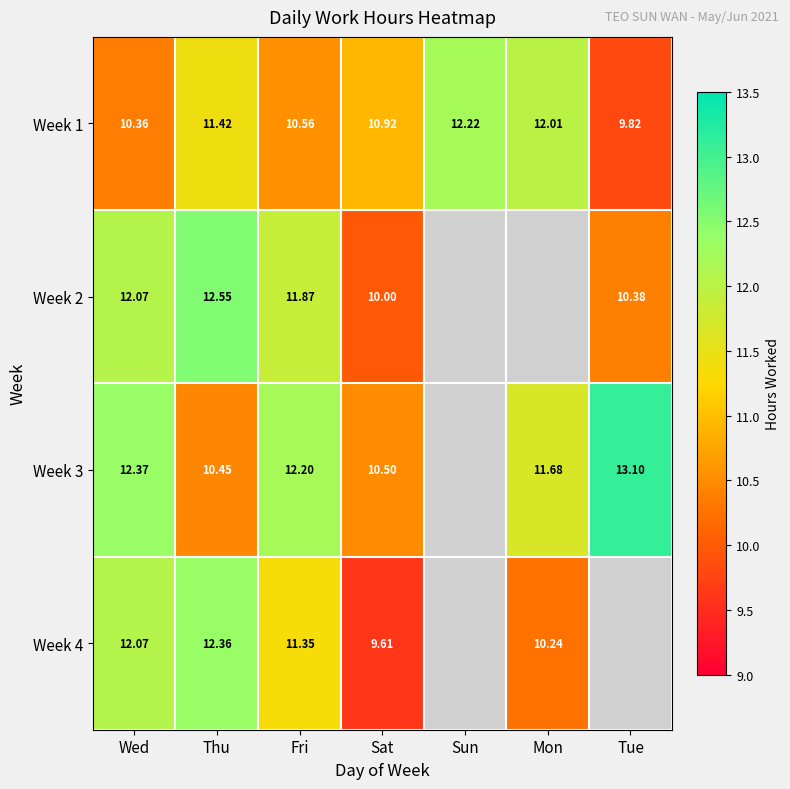

Which has a higher value, Thu or Mon?

Mon